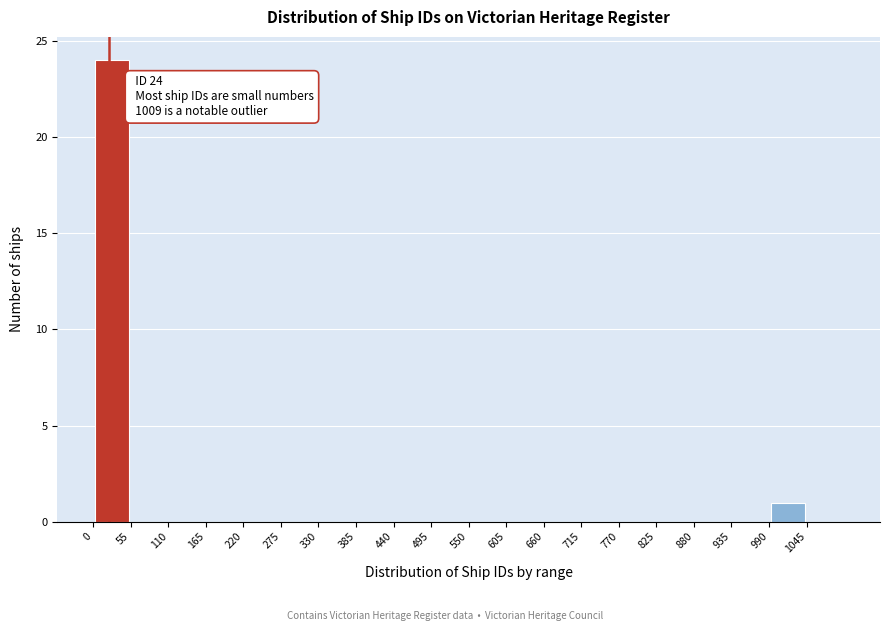

Over which range of the x-axis is the bar tallest?

0 to 55